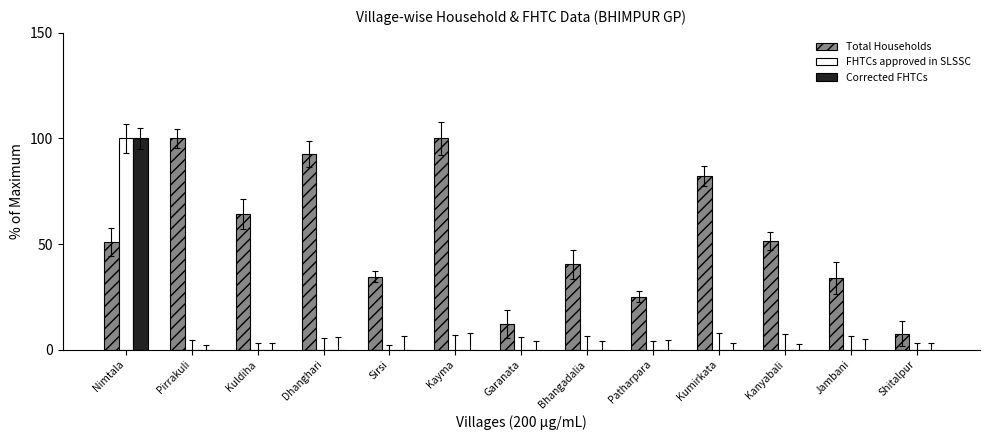

What is the greatest value displayed?

100.0